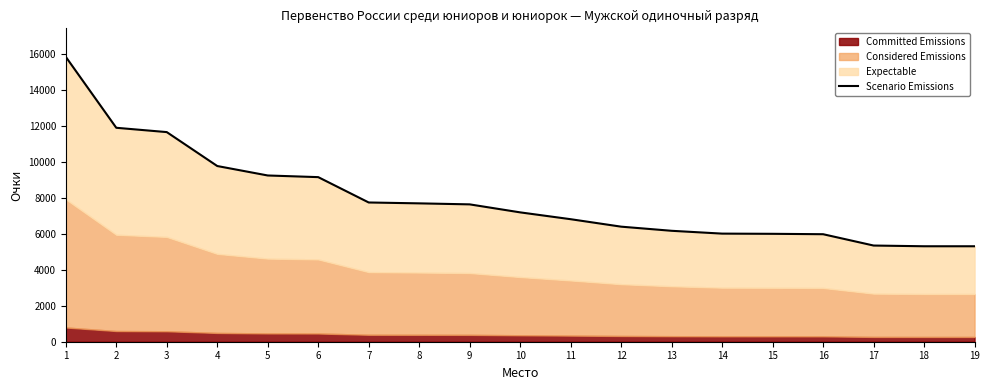

Does the chart have visible grid lines?

No